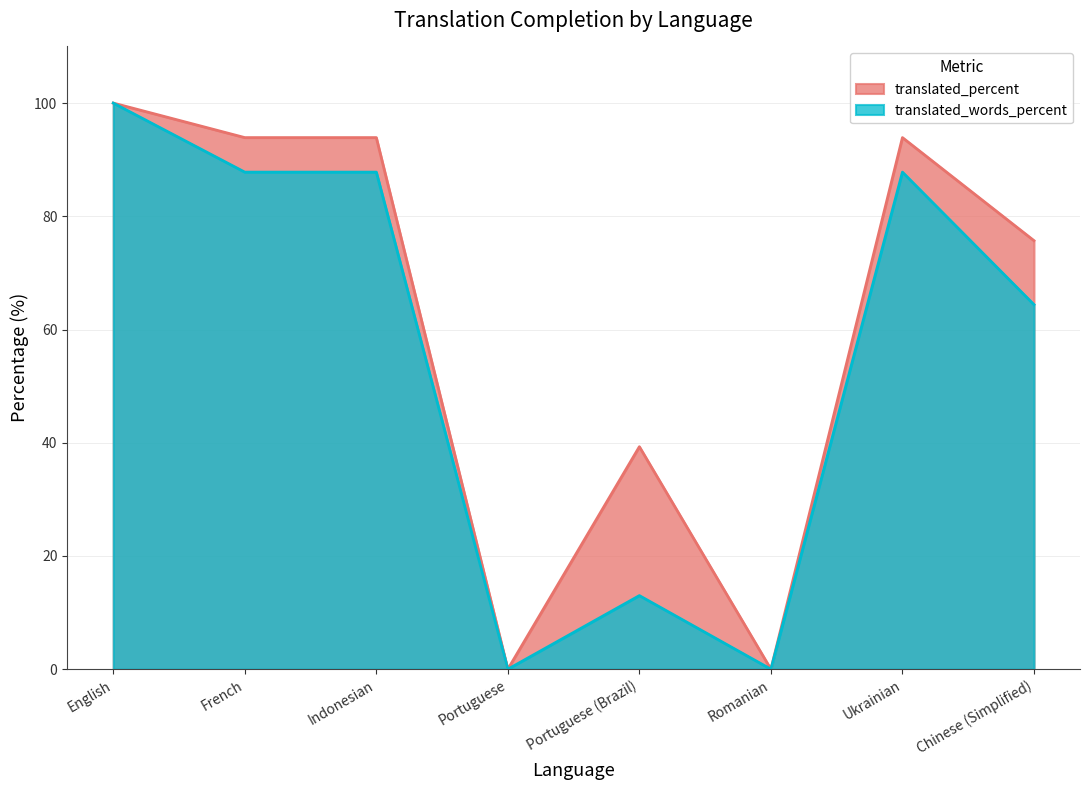

What is the label of the 3rd point from the right?

Romanian